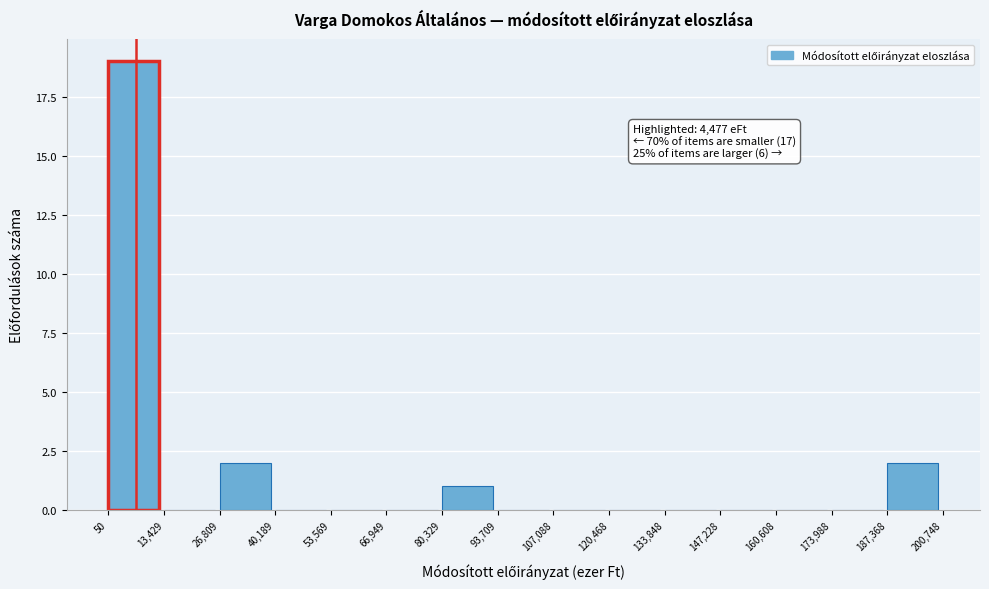

Which range on the x-axis has the tallest bar?

50 to 13,429